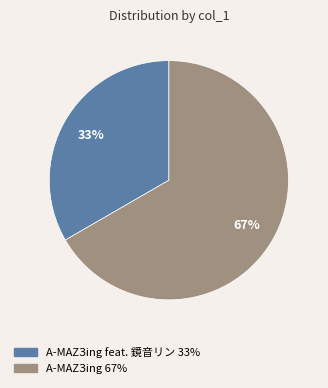

Is there any slice that represents more than half of the pie?

Yes